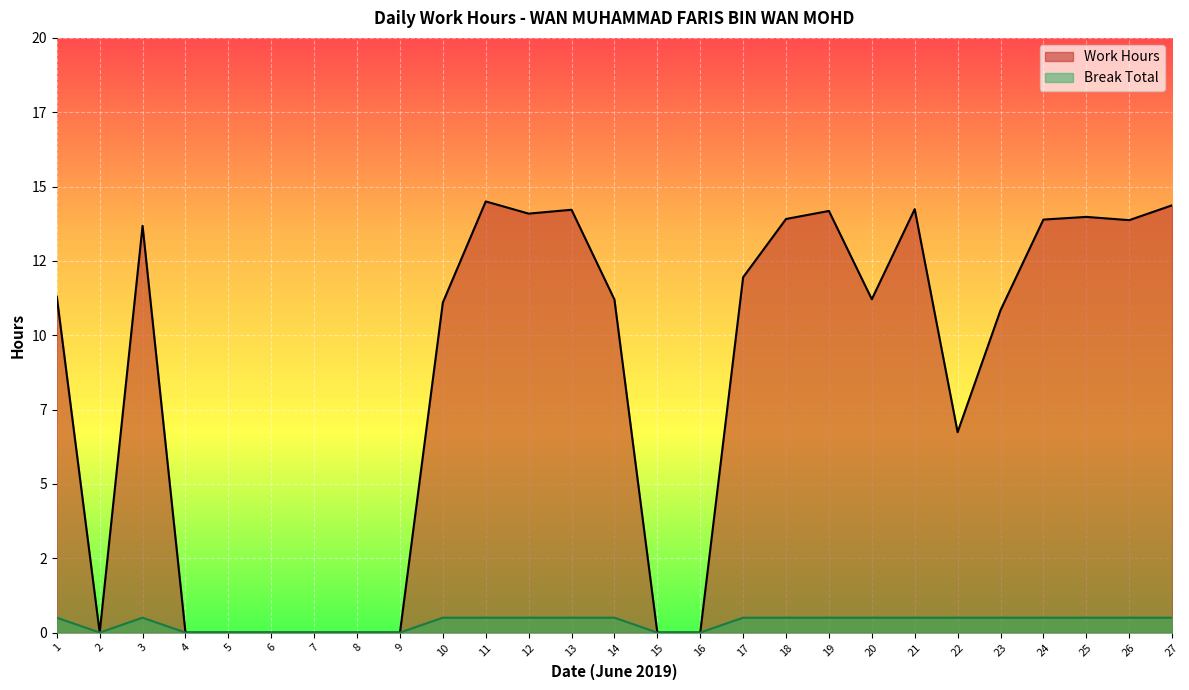

What is the sum of the values at 15 and 20?

11.2